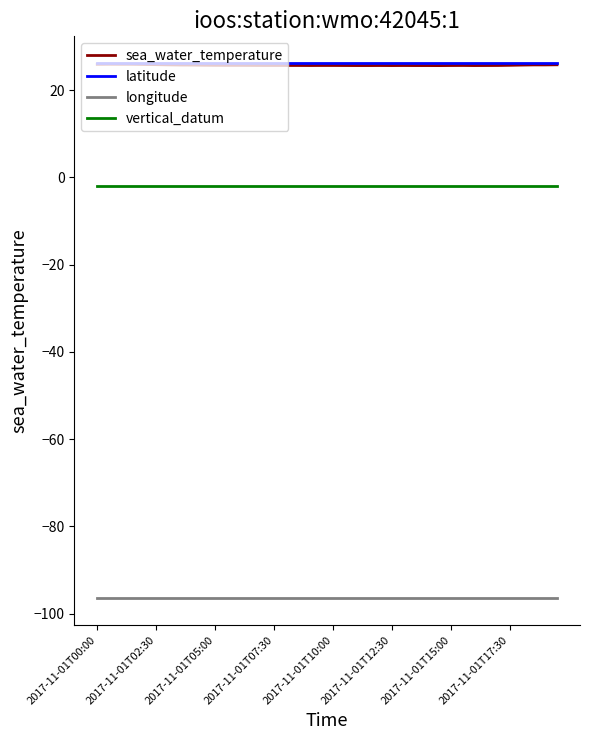

True or false: sea_water_temperature and longitude cross at least once.

False